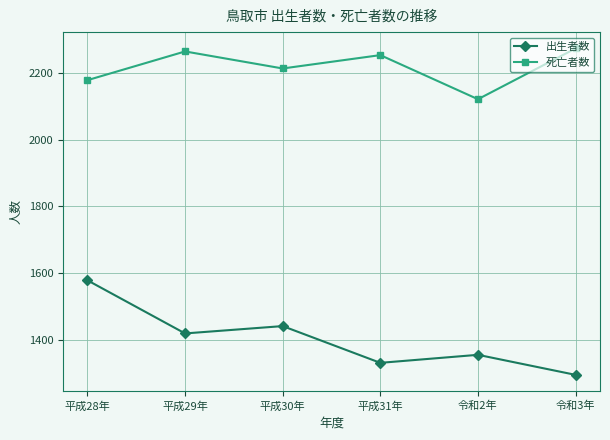

Where is the first local minimum for 出生者数?

平成29年